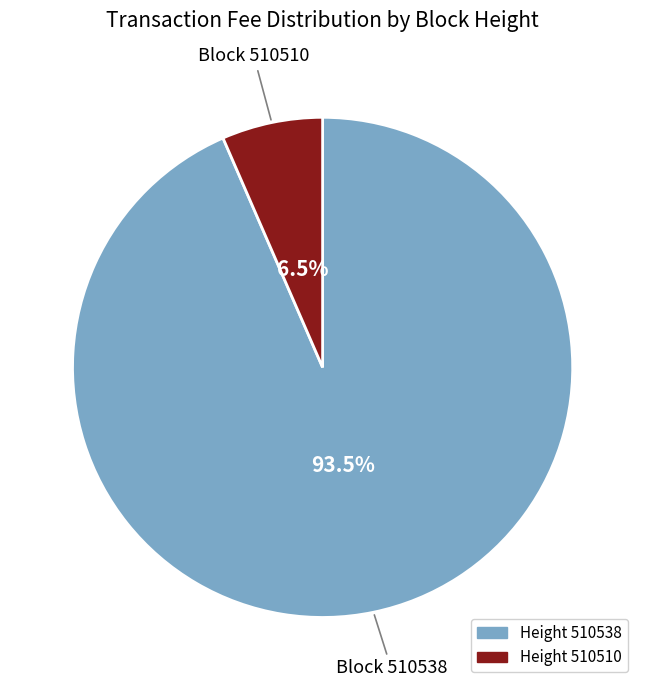

Which has a higher value, Height 510510 or Height 510538?

Height 510538